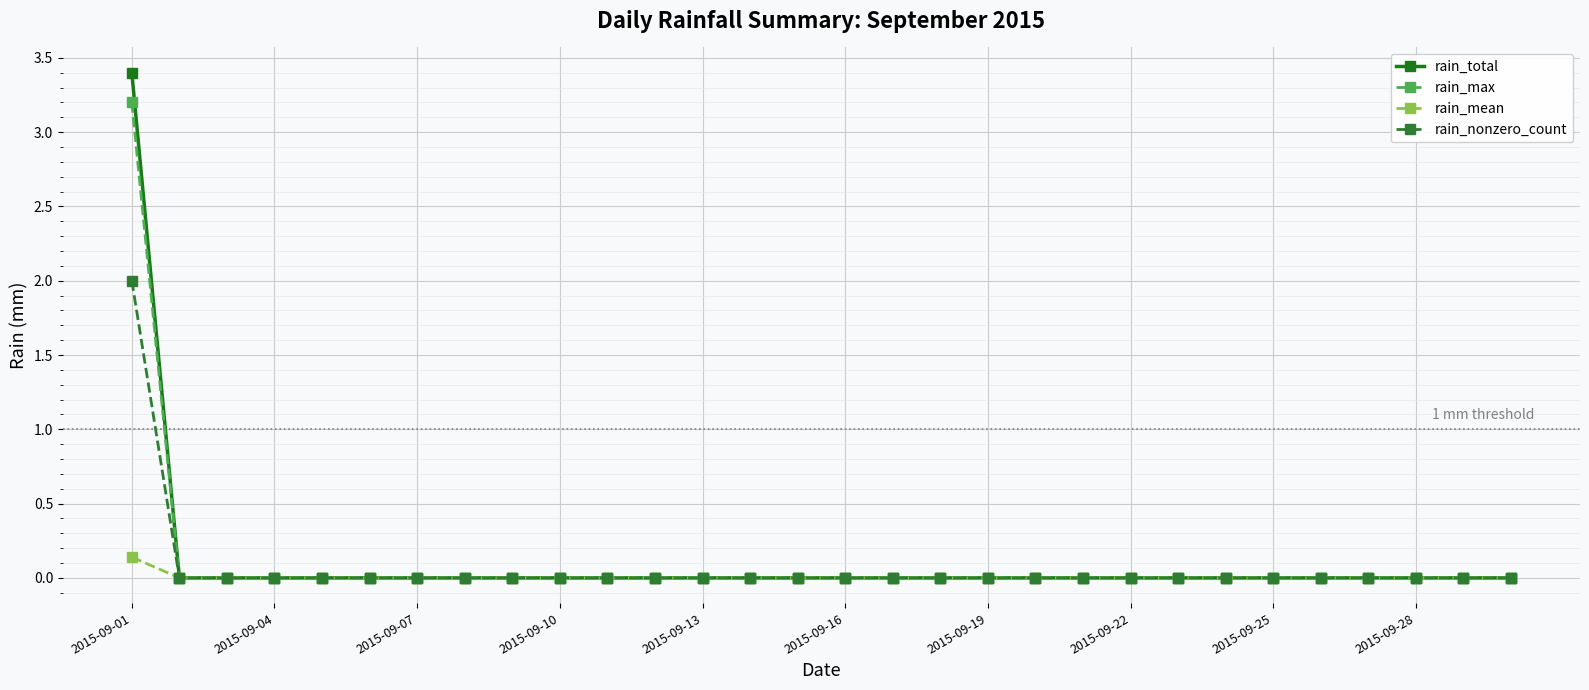

Which series has the widest spread of values?

rain_total